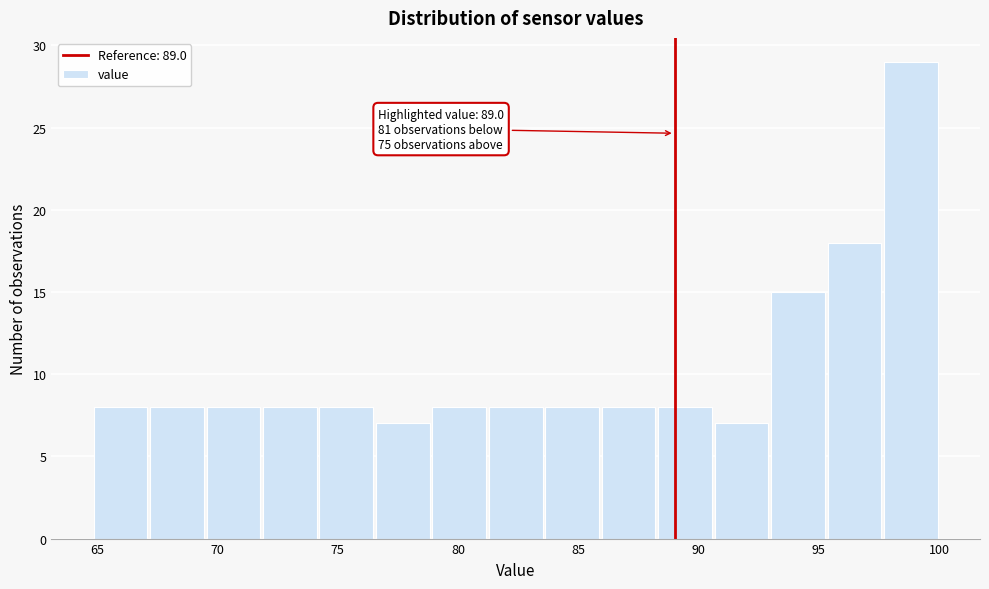

Which range on the x-axis has the tallest bar?

97.5 to 100.0